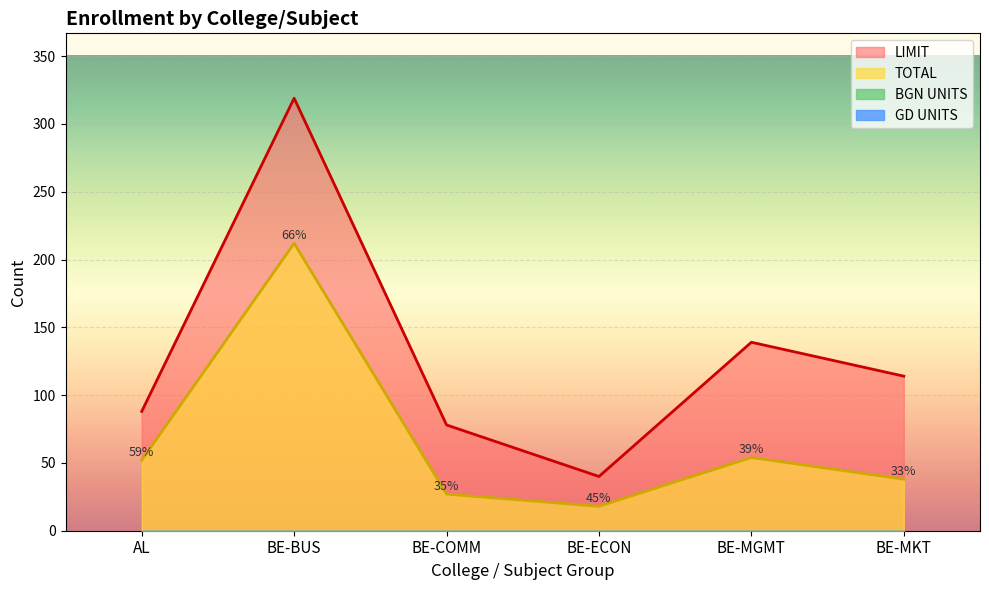

True or false: LIMIT and TOTAL cross at least once.

False